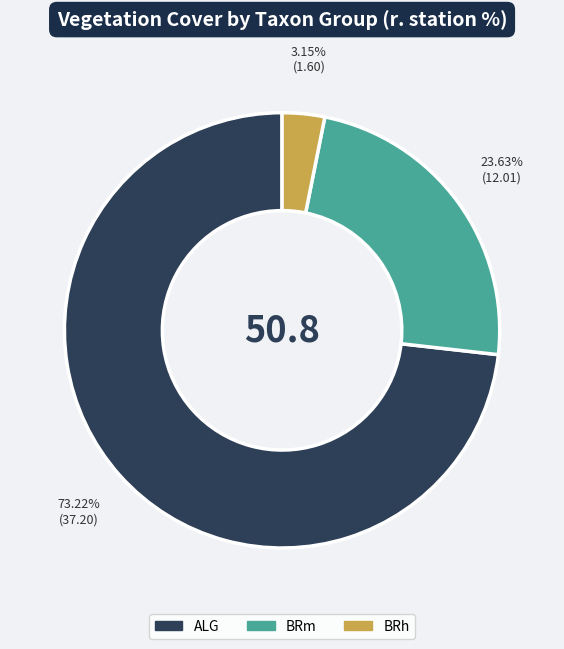

Is there a majority slice in this chart?

Yes